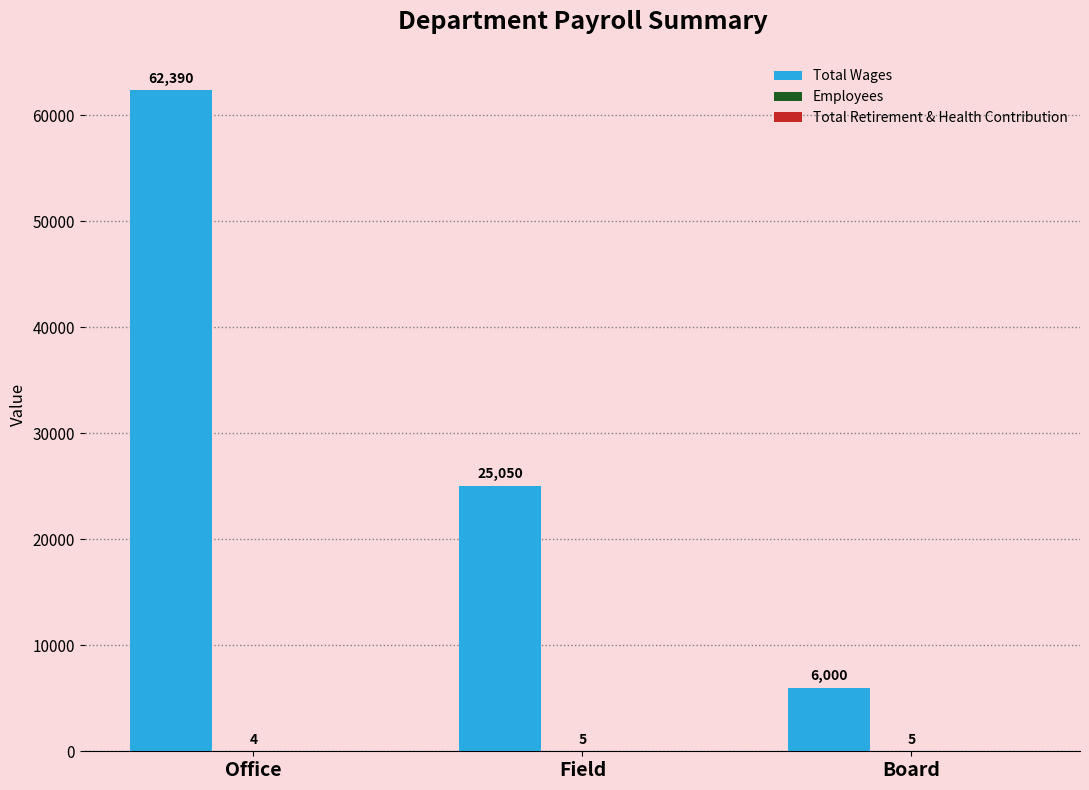

Which series has the largest total across all categories?

Total Wages